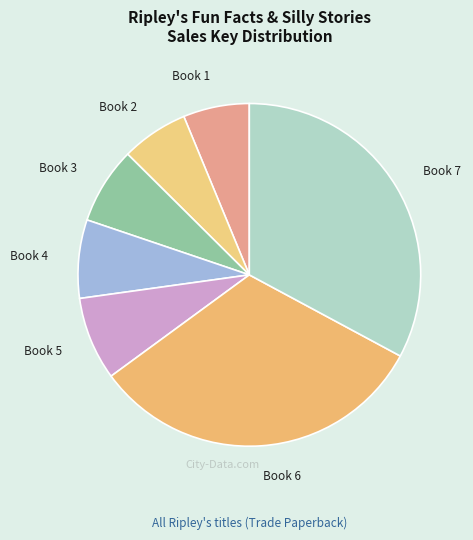

Which slice is the largest?

Book 7